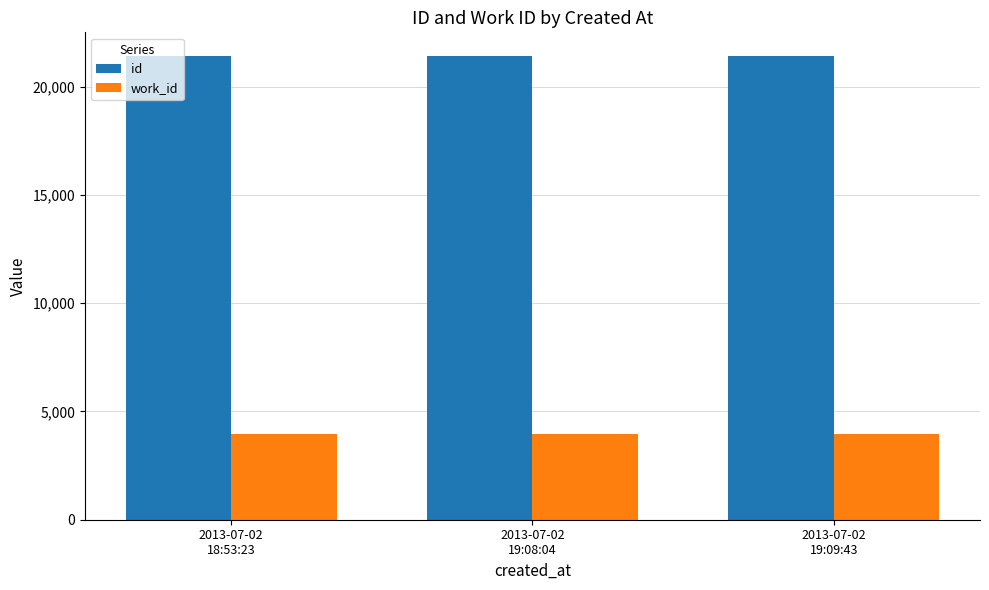

Rank the series by their average value, from highest to lowest.

id, work_id